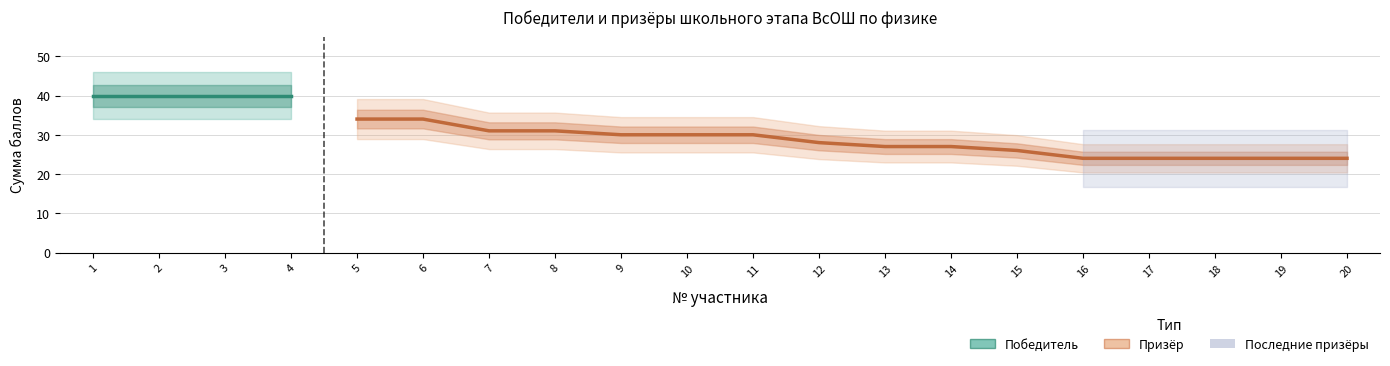

What is the value of the Победитель point at the 1st from the left?

40